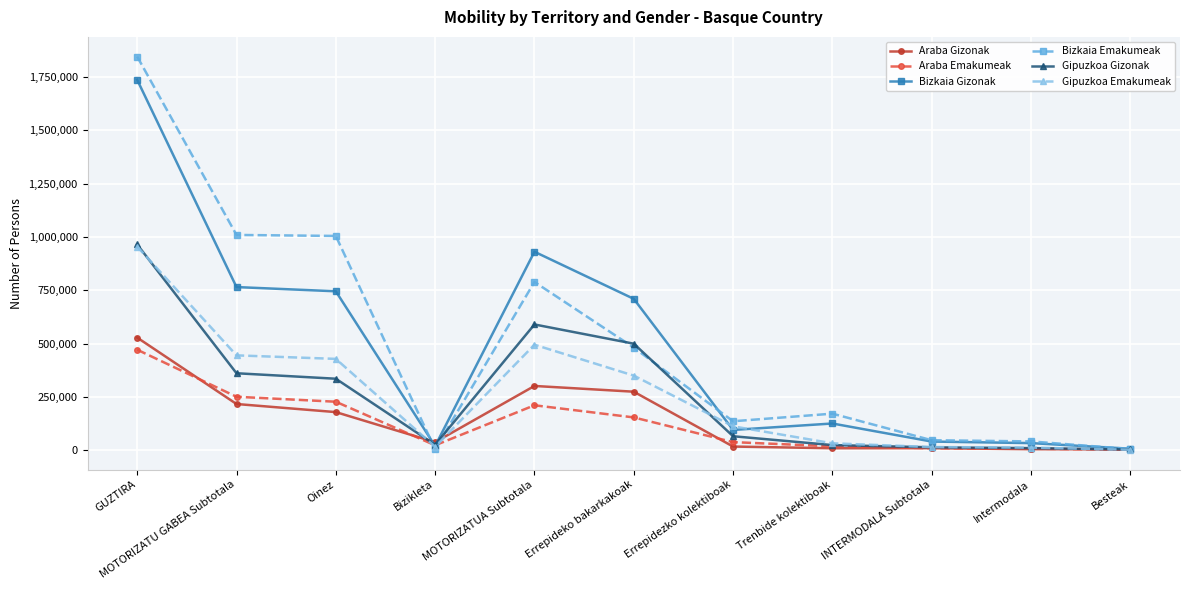

At which category is the sum across all series the highest?

GUZTIRA